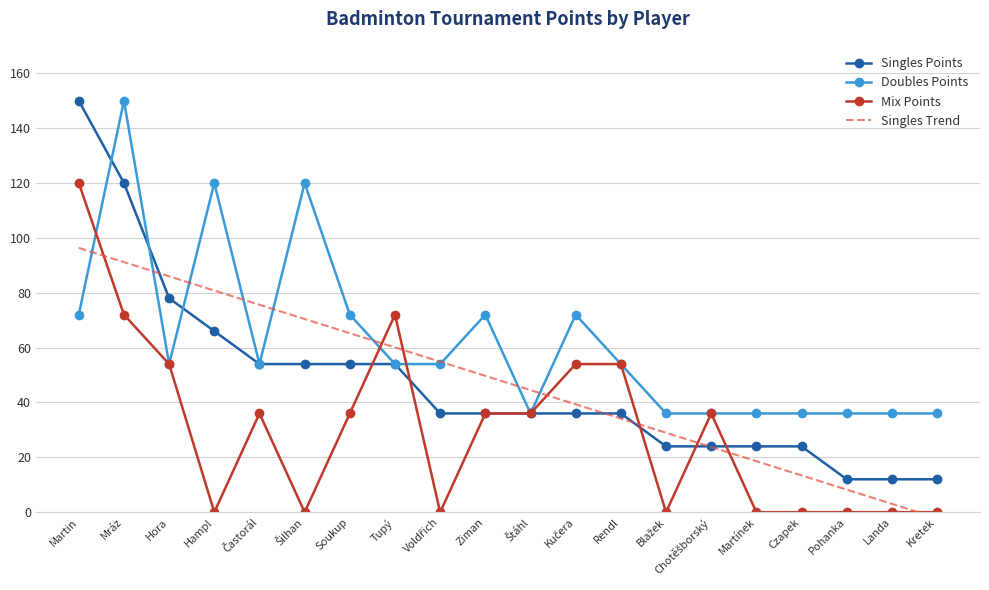

What is the value of the Doubles Points point at the 3rd from the left?

54